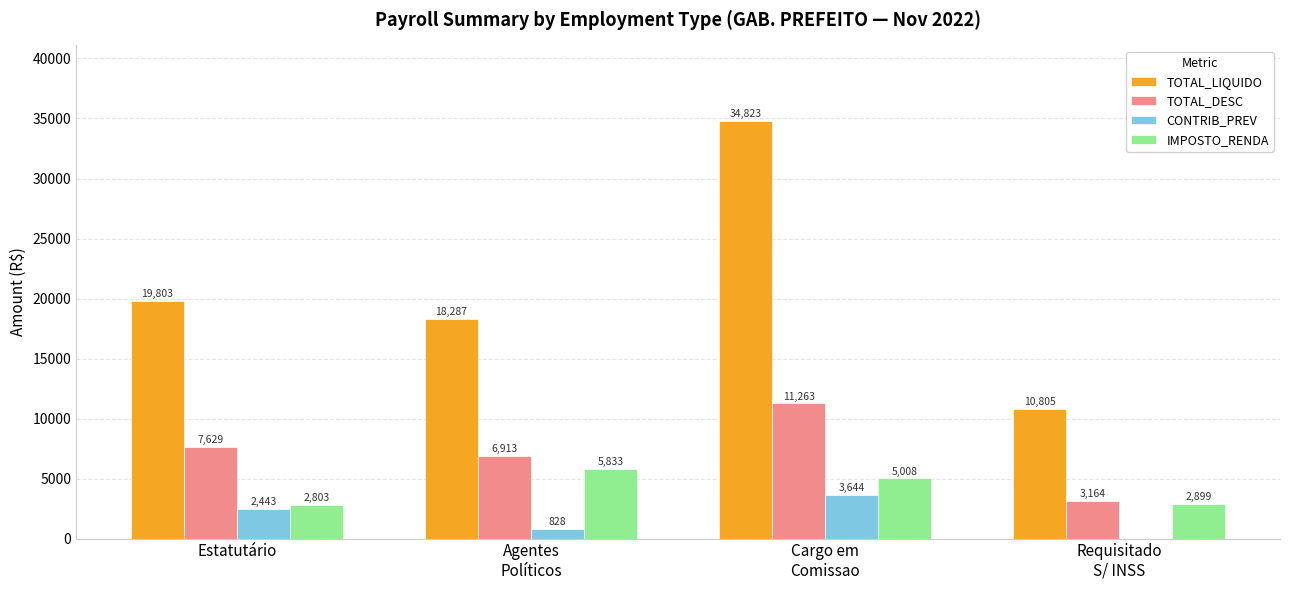

Is it true that TOTAL_LIQUIDO equals 18286.8 at Agentes
Políticos?

True